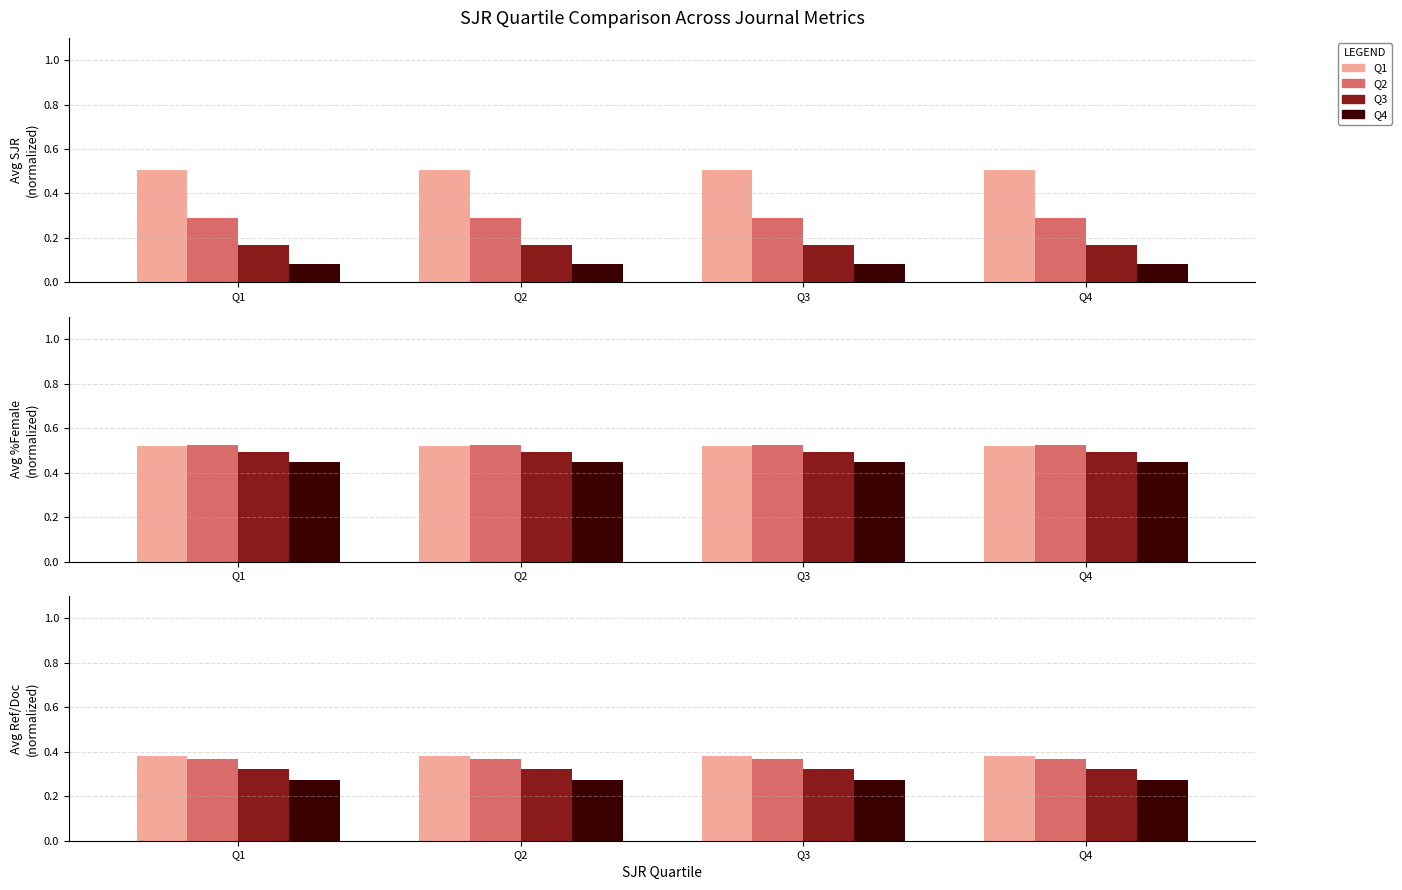

Between Q1 and Q2, which series saw the biggest shift?

Q1